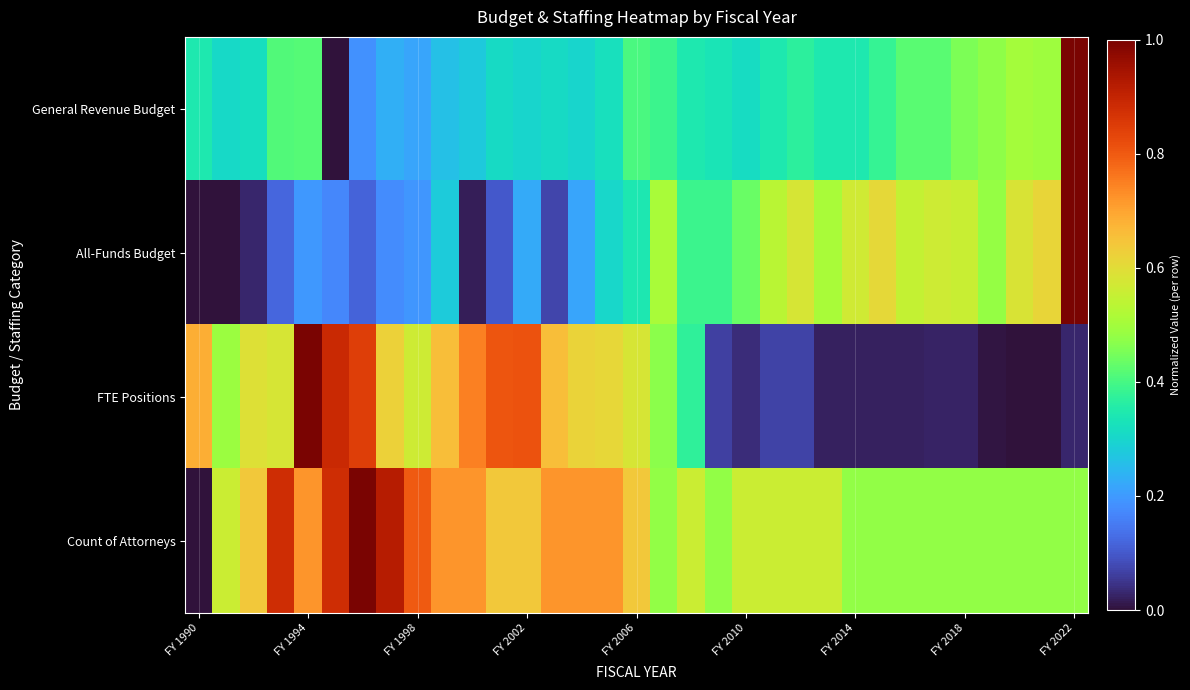

What is the greatest value displayed?

1.0